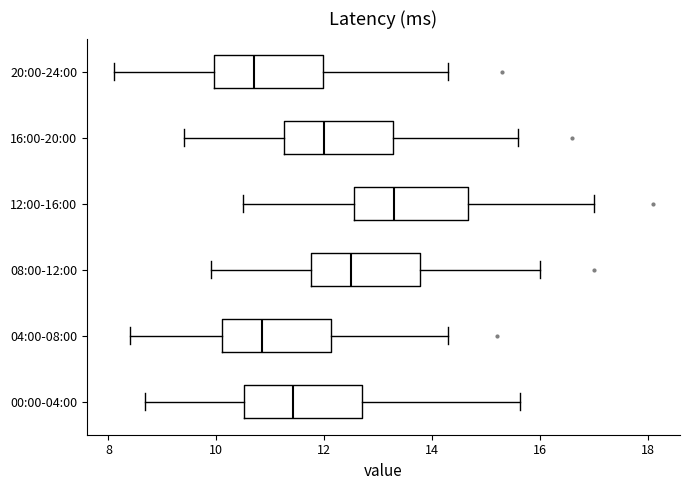

Reading bottom to top, read every box against the x-axis: the position of its median line, the range the box covers, and the ends of its whiskers. The values are not printed on the chart, so give them approximately, as read against the axis.

00:00-04:00: median 11.4, box 10.6 to 12.6, whiskers 8.6 to 15.6
04:00-08:00: median 10.8, box 10.2 to 12.2, whiskers 8.4 to 14.4
08:00-12:00: median 12.6, box 11.8 to 13.8, whiskers 10.0 to 16.0
12:00-16:00: median 13.4, box 12.6 to 14.6, whiskers 10.6 to 17.0
16:00-20:00: median 12.0, box 11.2 to 13.2, whiskers 9.4 to 15.6
20:00-24:00: median 10.8, box 10.0 to 12.0, whiskers 8.2 to 14.4